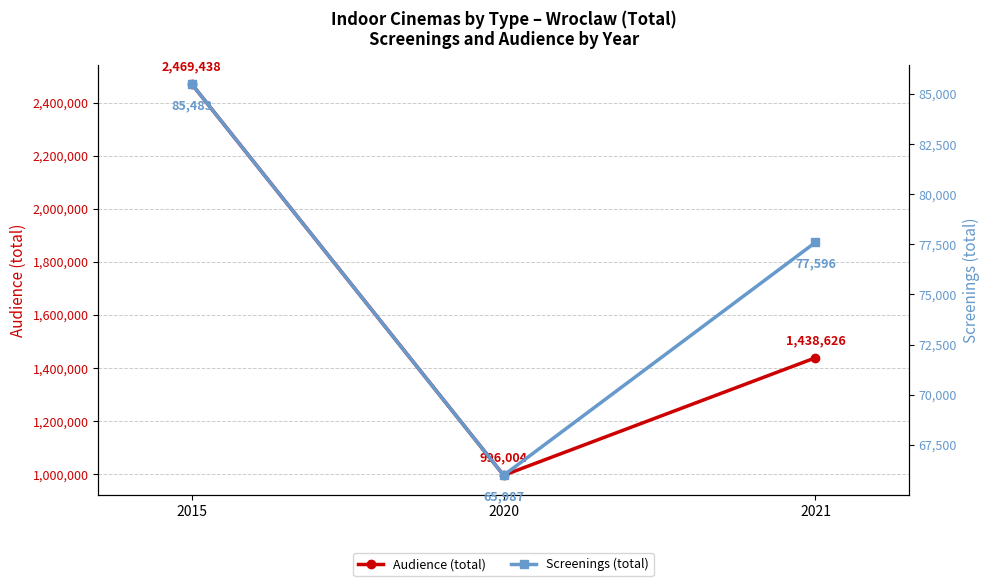

At 2021, list the series in order from largest to smallest.

Audience (total), Screenings (total)